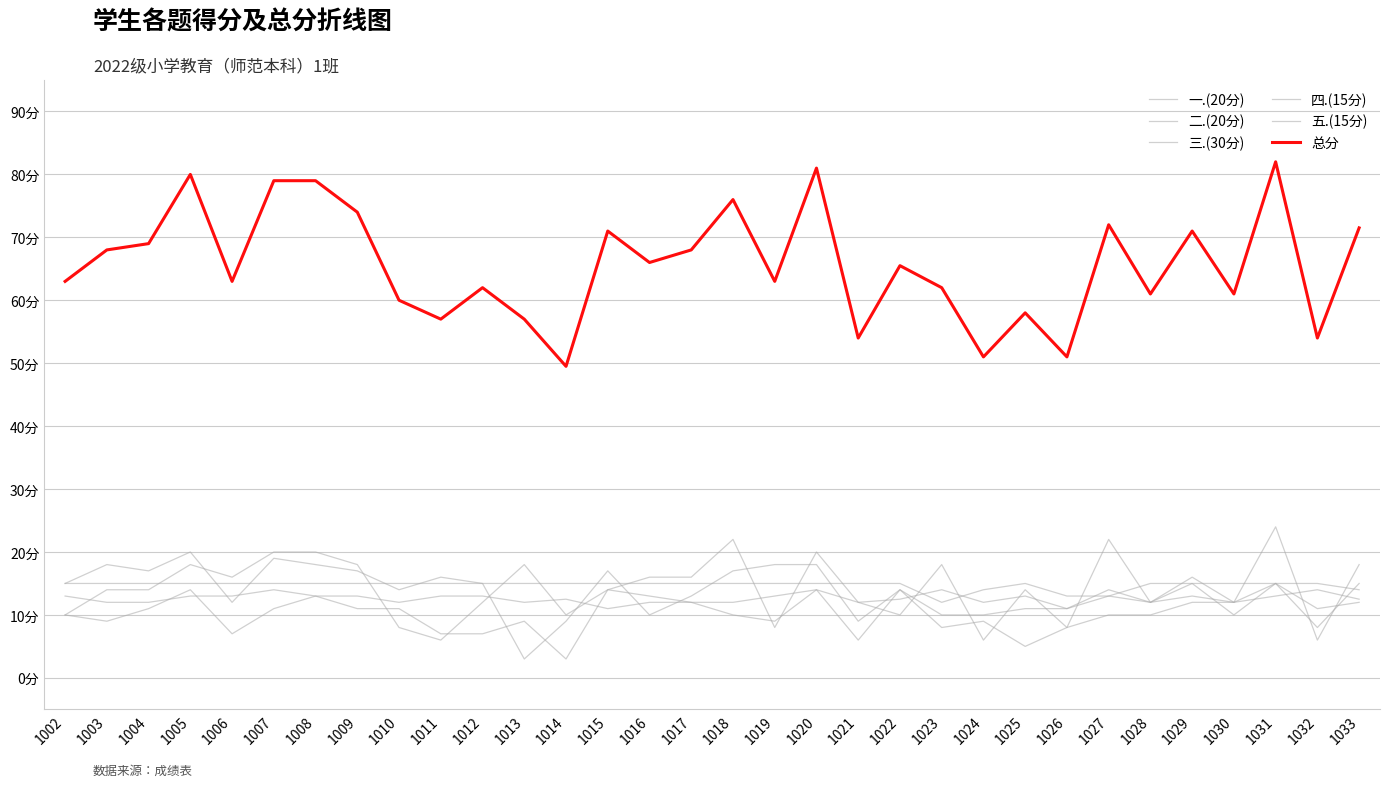

What is the maximum value for 三.(30分)?

24.0